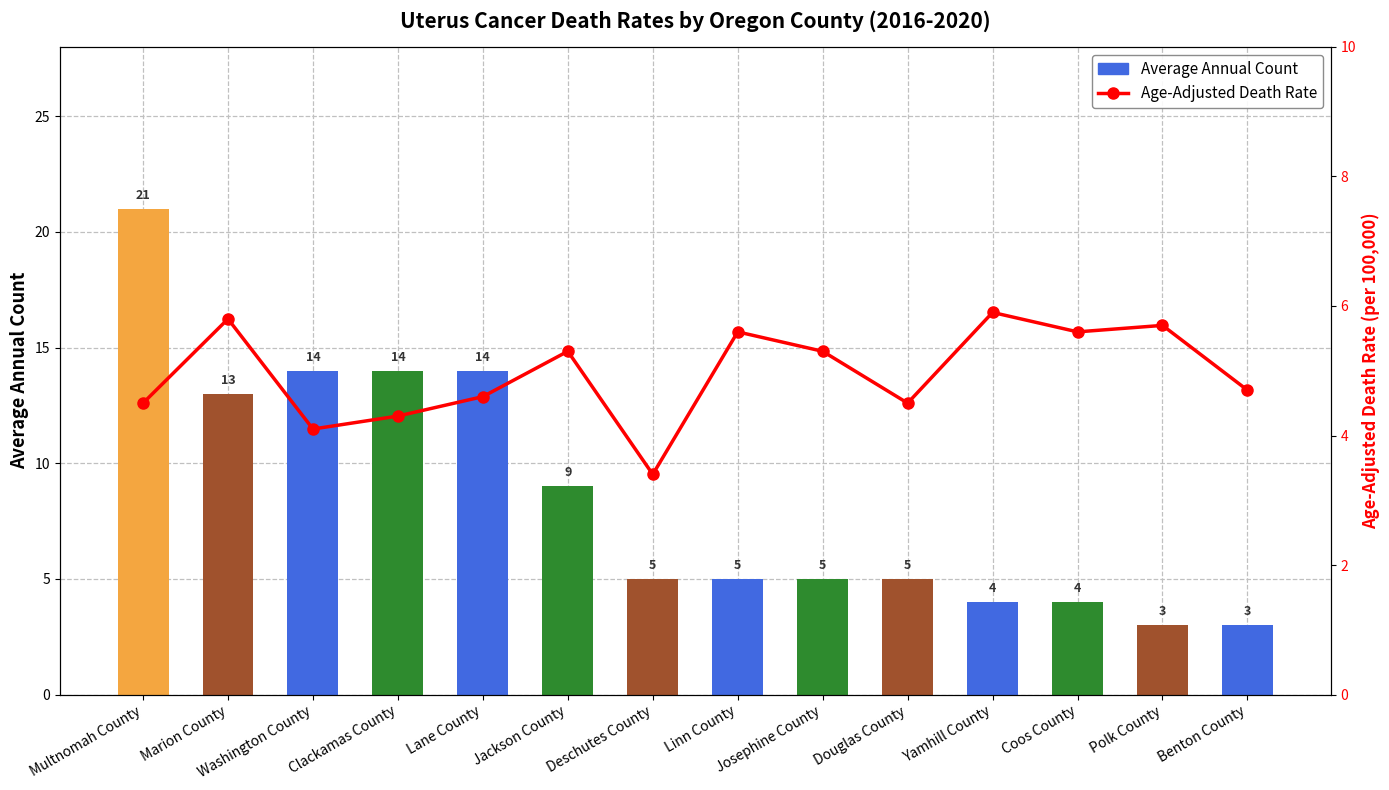

Reading right to left, transcribe all the data shown in this chart.

Average Annual Count: 3.0	3.0	4.0	4.0	5.0	5.0	5.0	5.0	9.0	14.0	14.0	14.0	13.0	21.0
Age-Adjusted Death Rate: 4.7	5.7	5.6	5.9	4.5	5.3	5.6	3.4	5.3	4.6	4.3	4.1	5.8	4.5